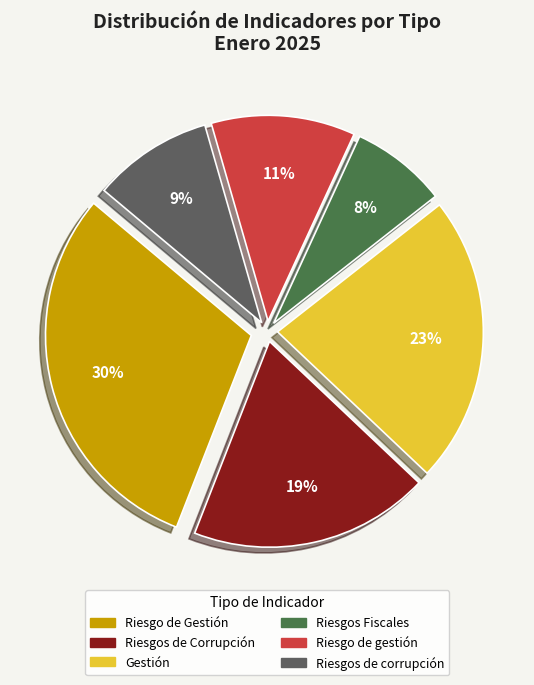

To the nearest percent, what is the average slice percentage?

17%